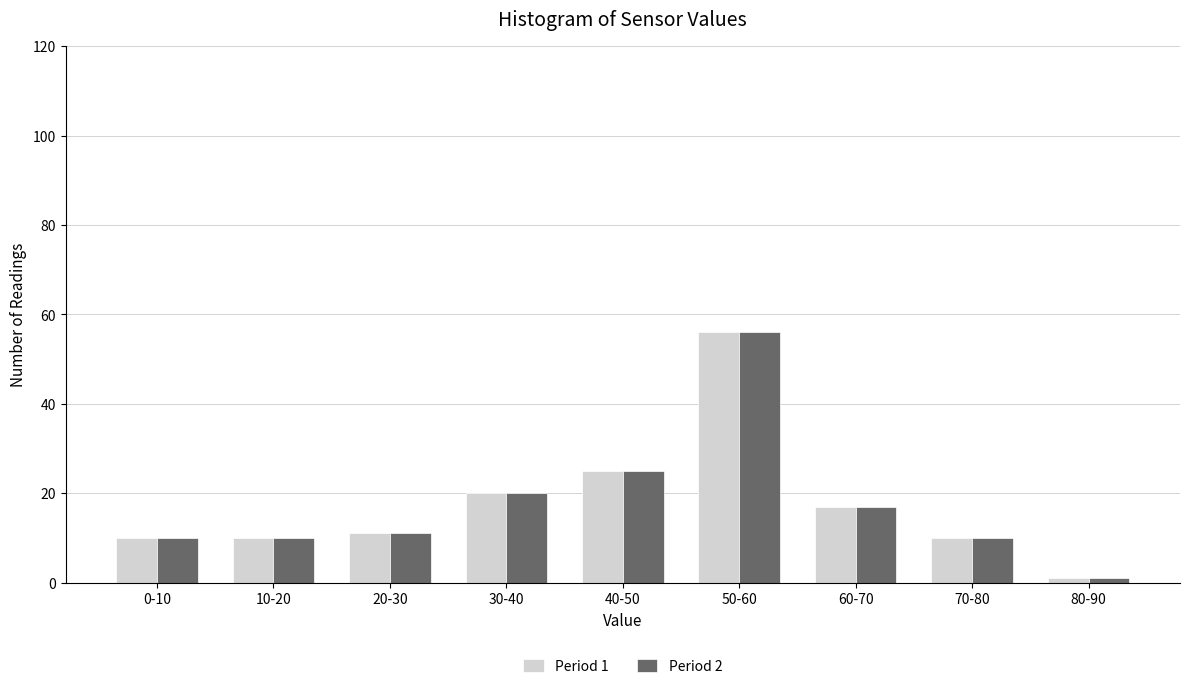

Reading left to right, extract all data points from this chart.

Period 1: 0-10=10	10-20=10	20-30=11	30-40=20	40-50=25	50-60=56	60-70=17	70-80=10	80-90=1
Period 2: 0-10=10	10-20=10	20-30=11	30-40=20	40-50=25	50-60=56	60-70=17	70-80=10	80-90=1